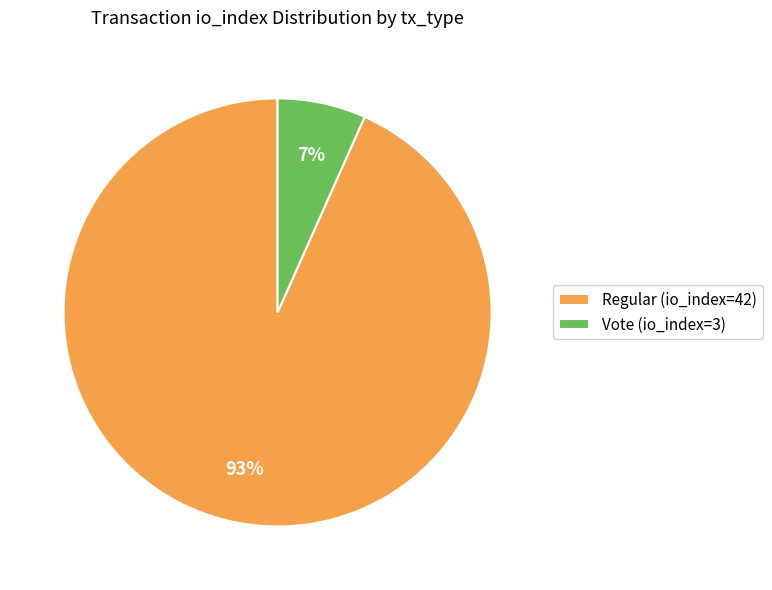

True or false: Regular (io_index=42) accounts for 93% of the total.

True